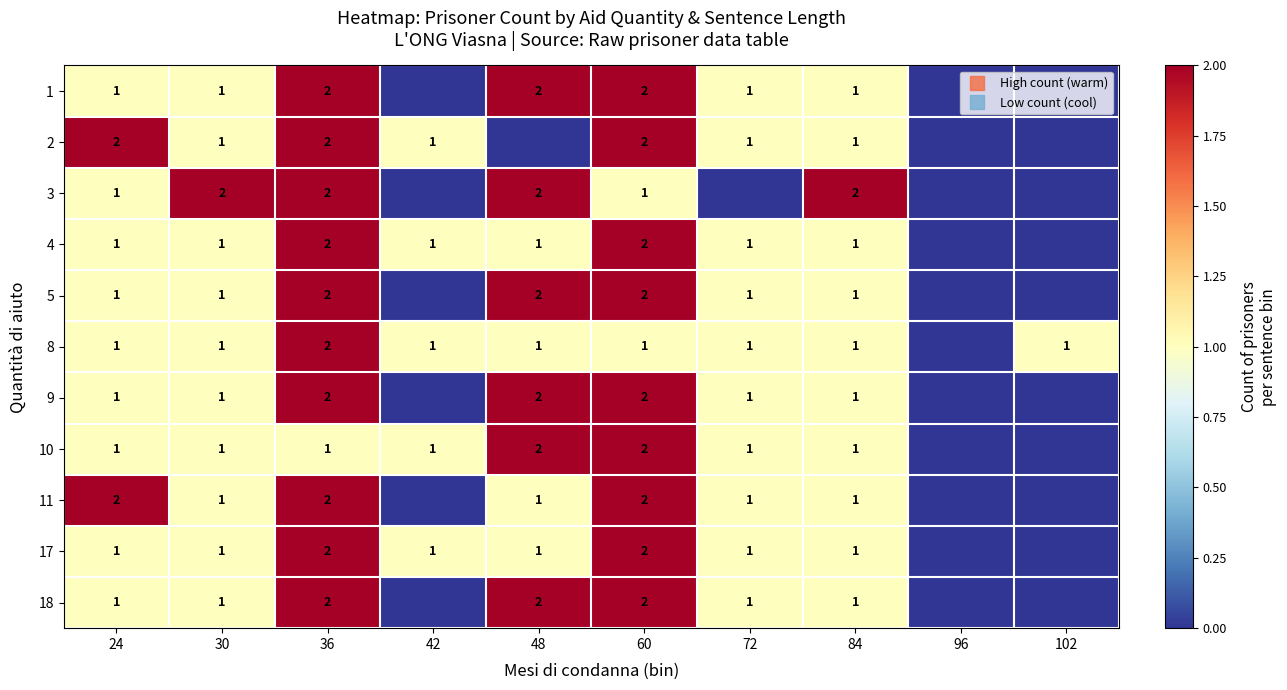

List the series in order of their peak value, highest first.

1, 2, 3, 4, 5, 8, 9, 10, 11, 17, 18